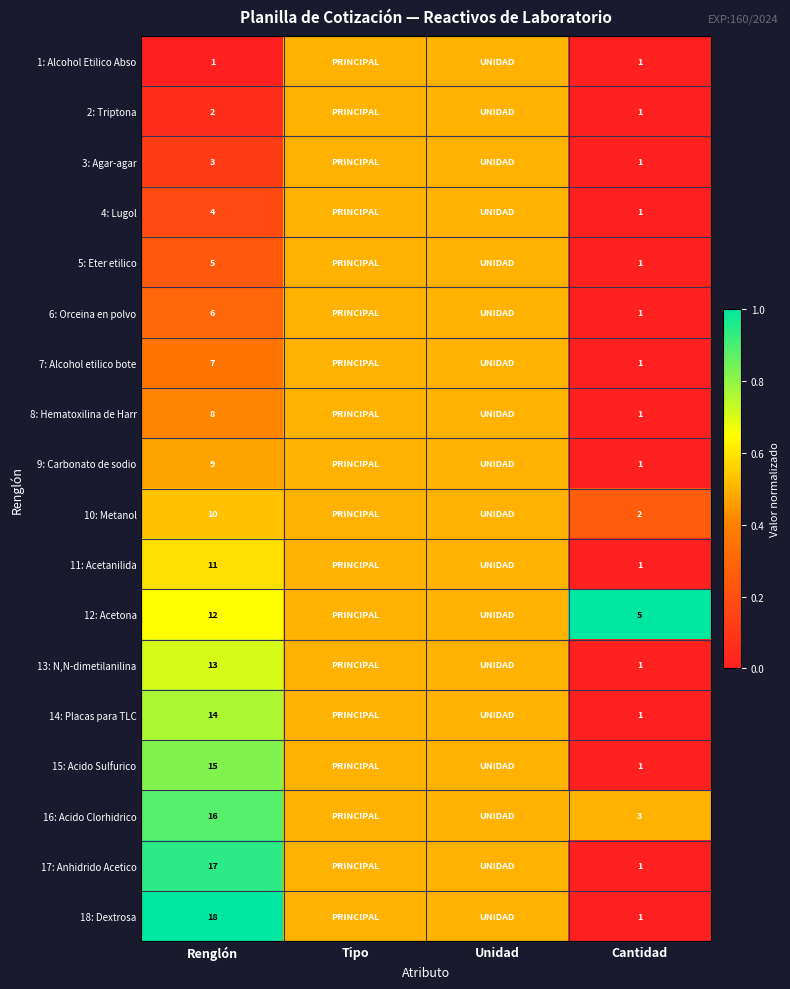

What is the total value across all series at Unidad?

9.0